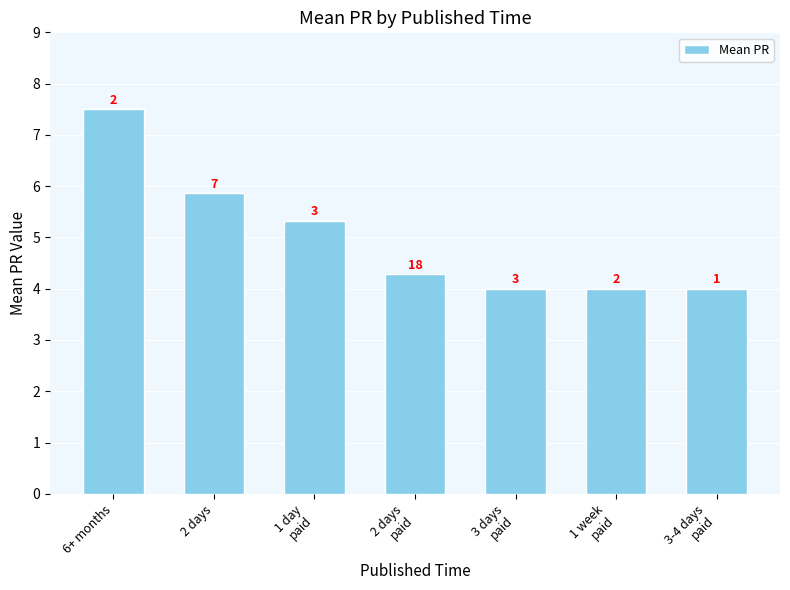

True or false: the data shows 1.1 at 1 day
paid.

False